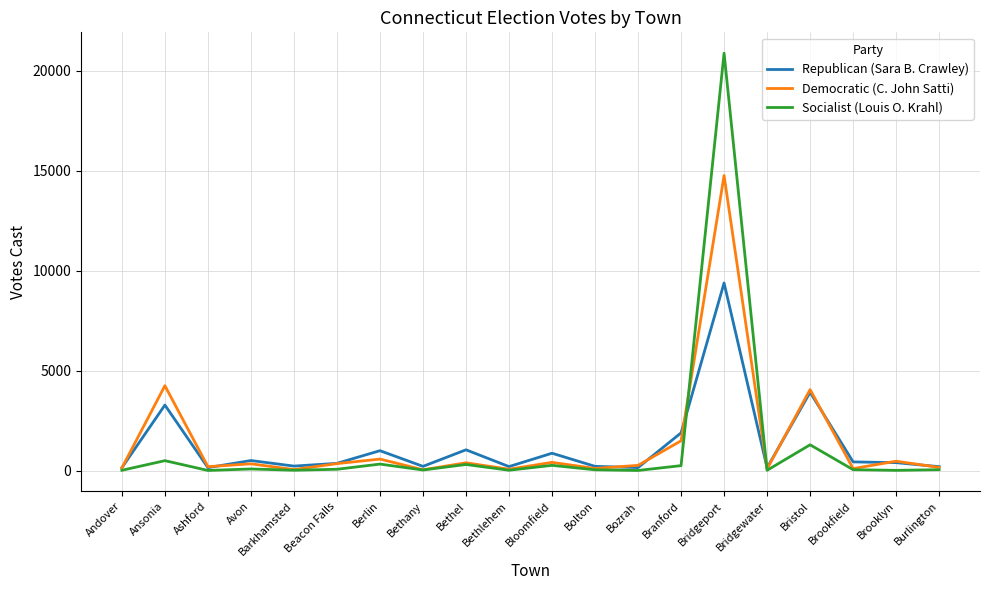

What is the spread (max minus min) of values at Bethany?

181